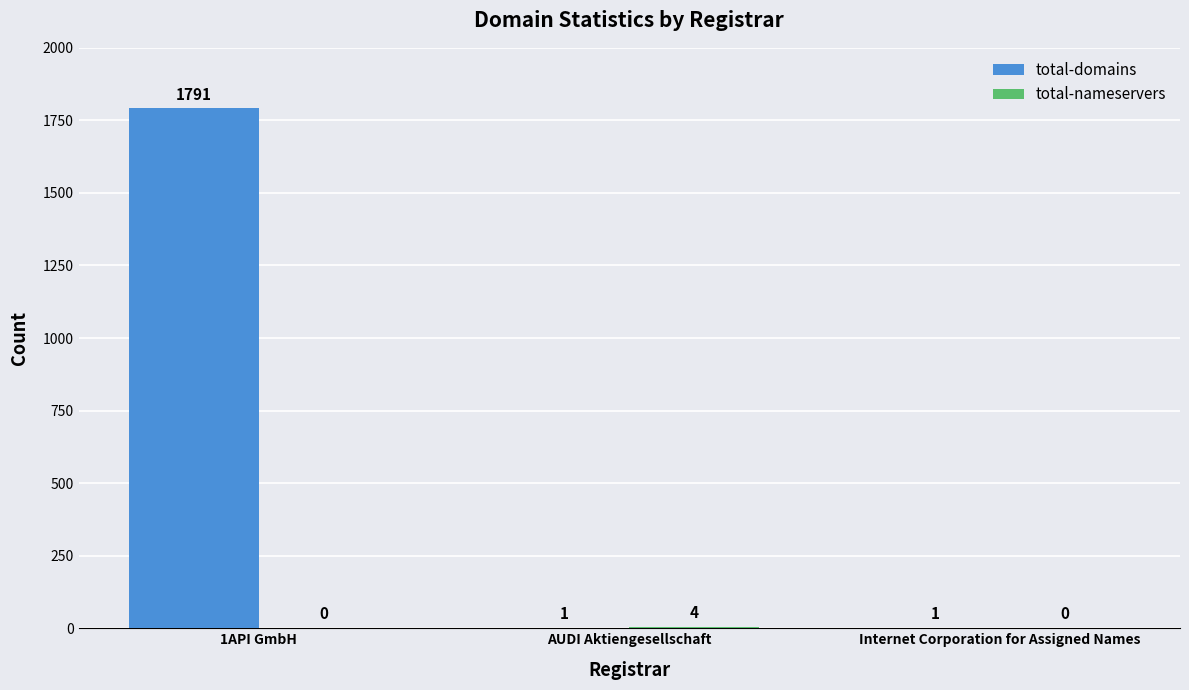

What is the sum of the total-domains values at 1API GmbH and AUDI Aktiengesellschaft?

1792